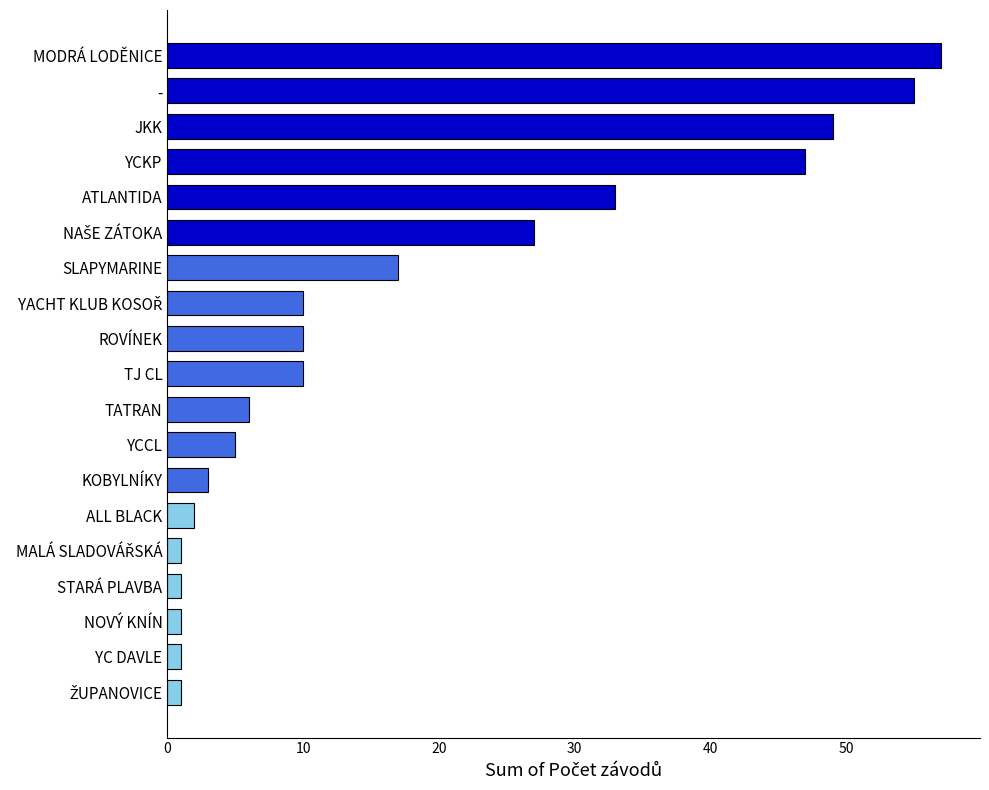

The chart shows a value of 2 at ALL BLACK. True or false?

True